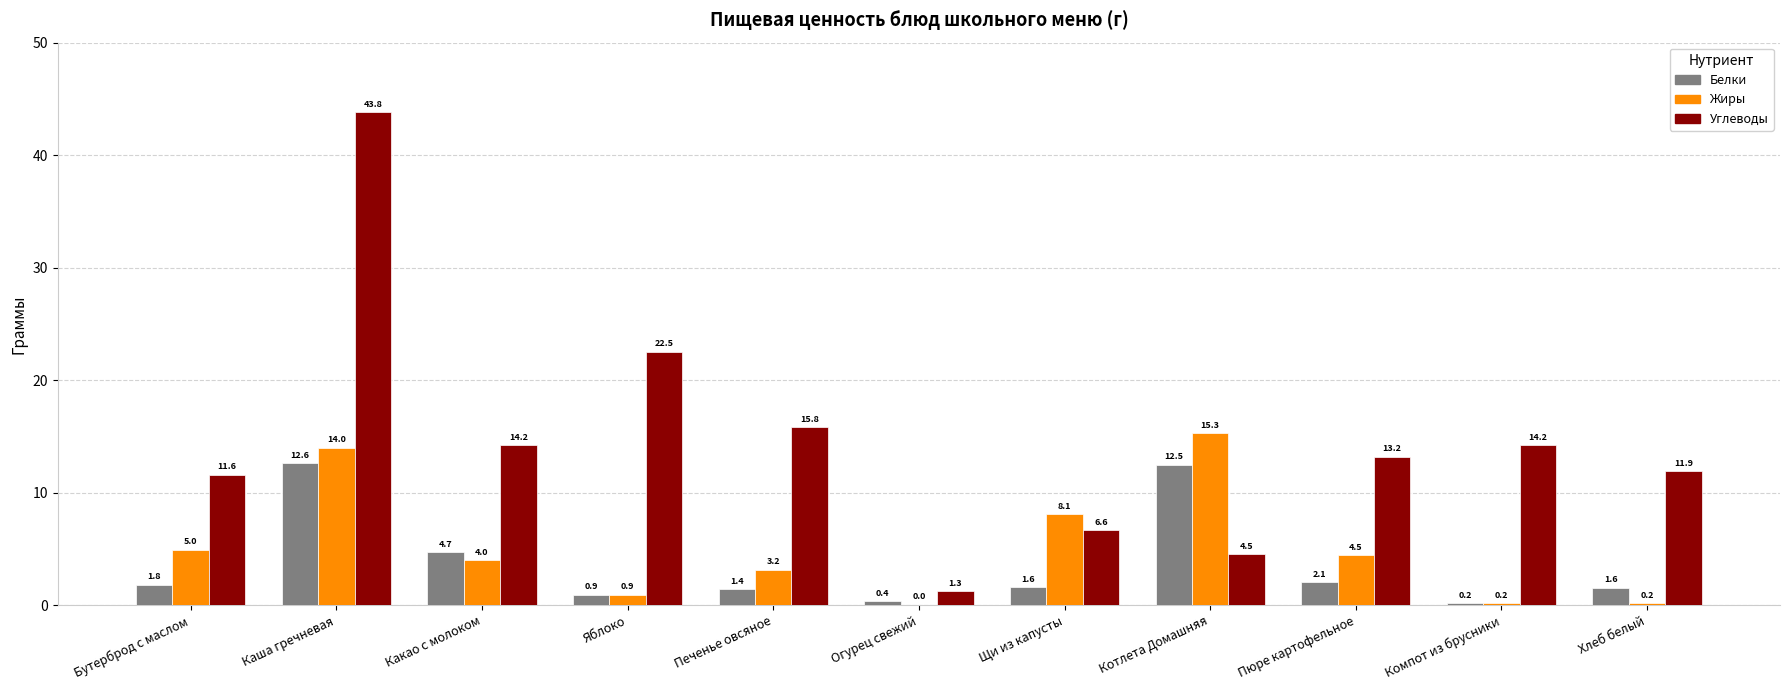

Are the bars grouped side by side (vs. stacked)?

Yes